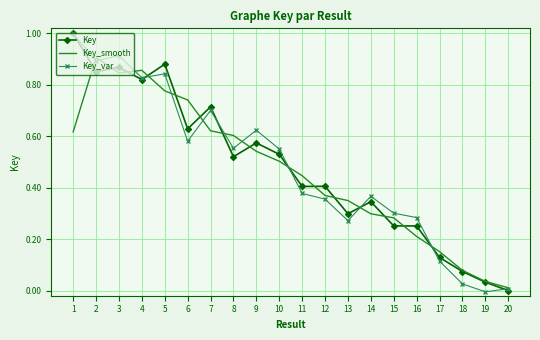

Which category has the lowest value in the Key series?

20